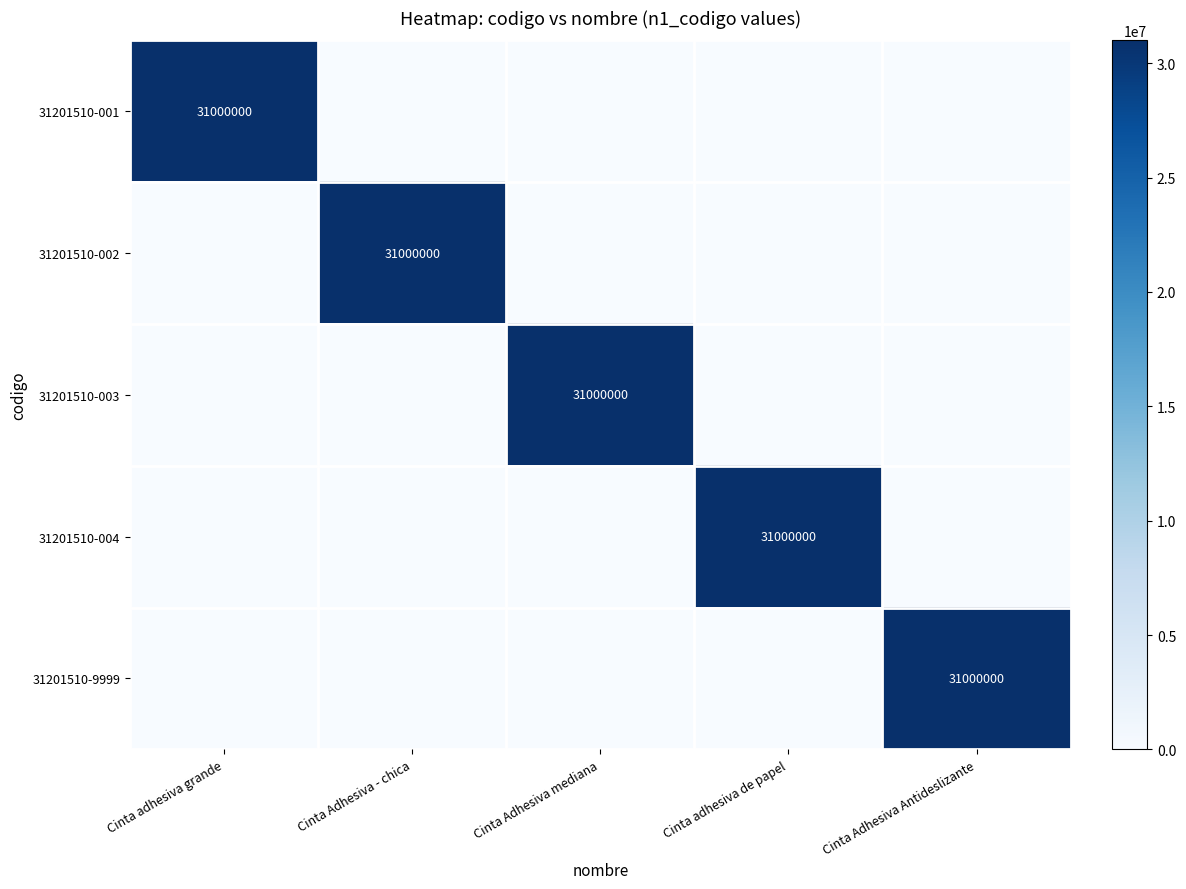

What is the total value across all series at Cinta Adhesiva mediana?

31000000